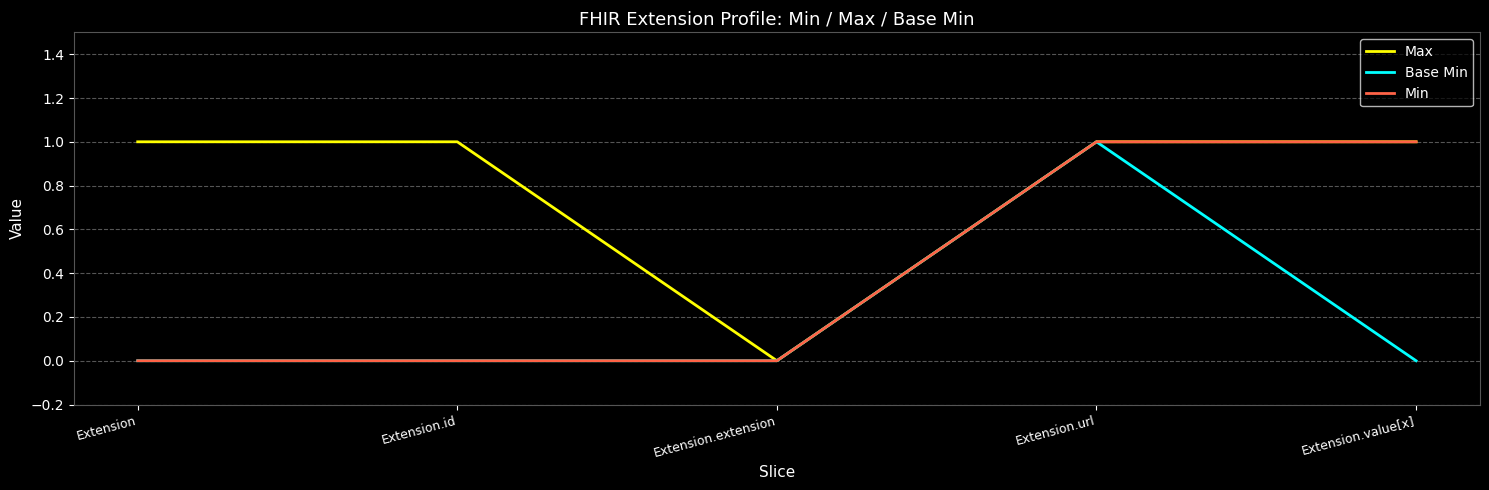

What are all the series names shown in the legend?

Max, Base Min, Min